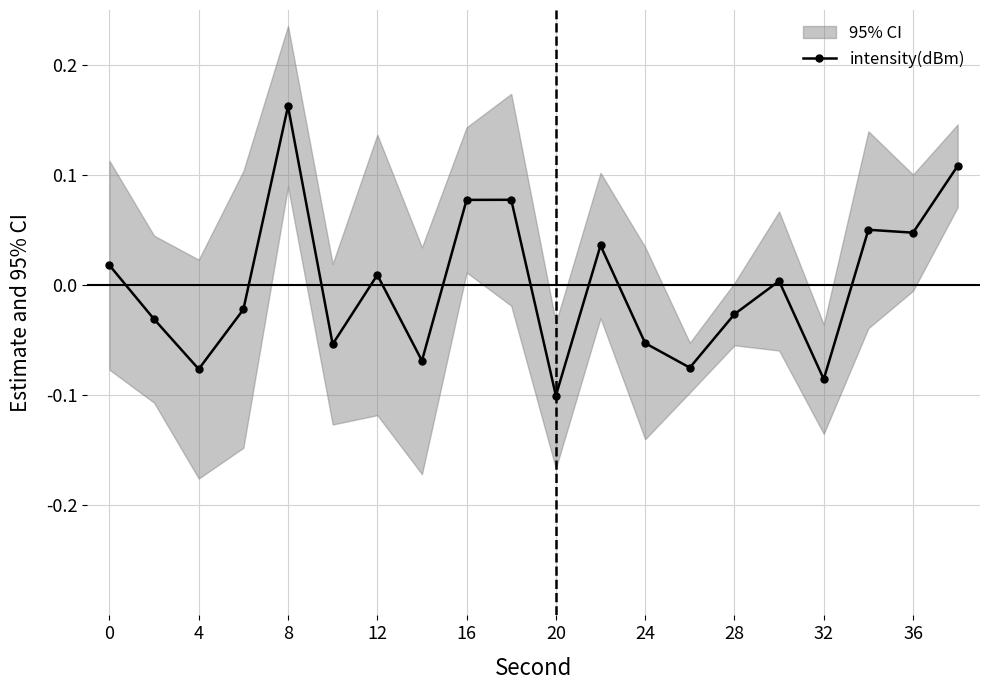

True or false: intensity(dBm) has more than 0 interior local peaks.

True